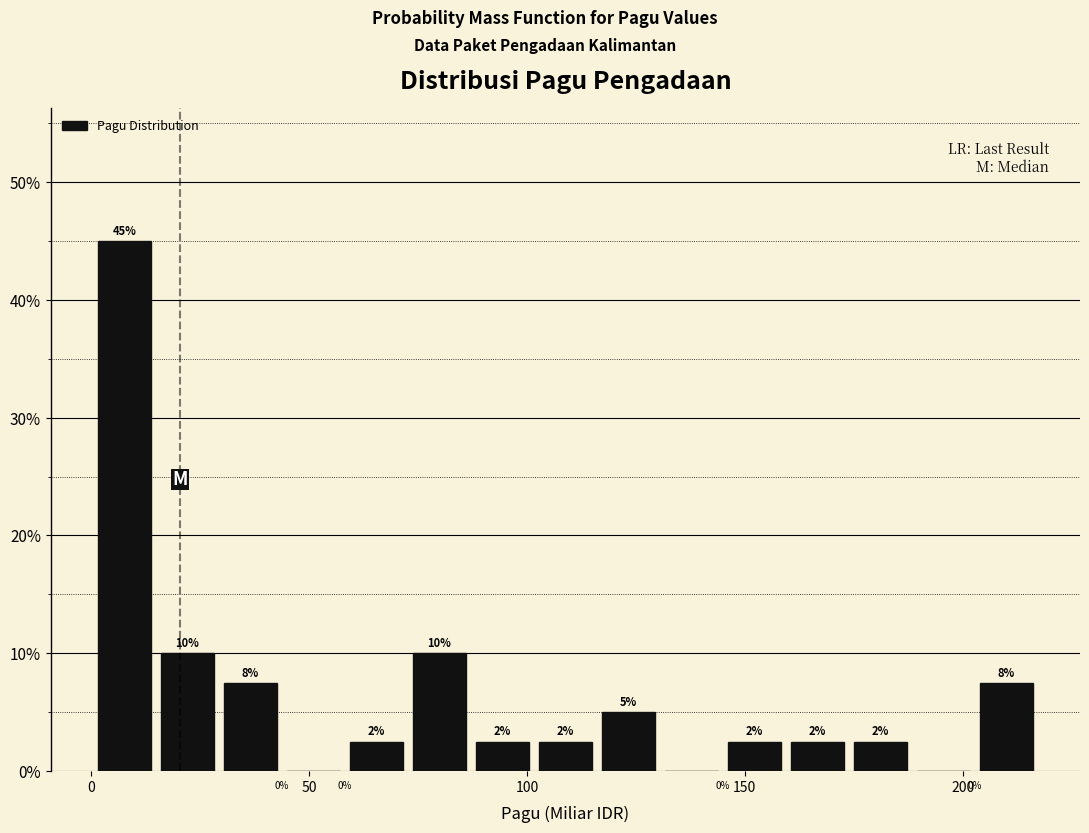

Read against the x-axis, roughly where is the centre of the tallest bar?

10